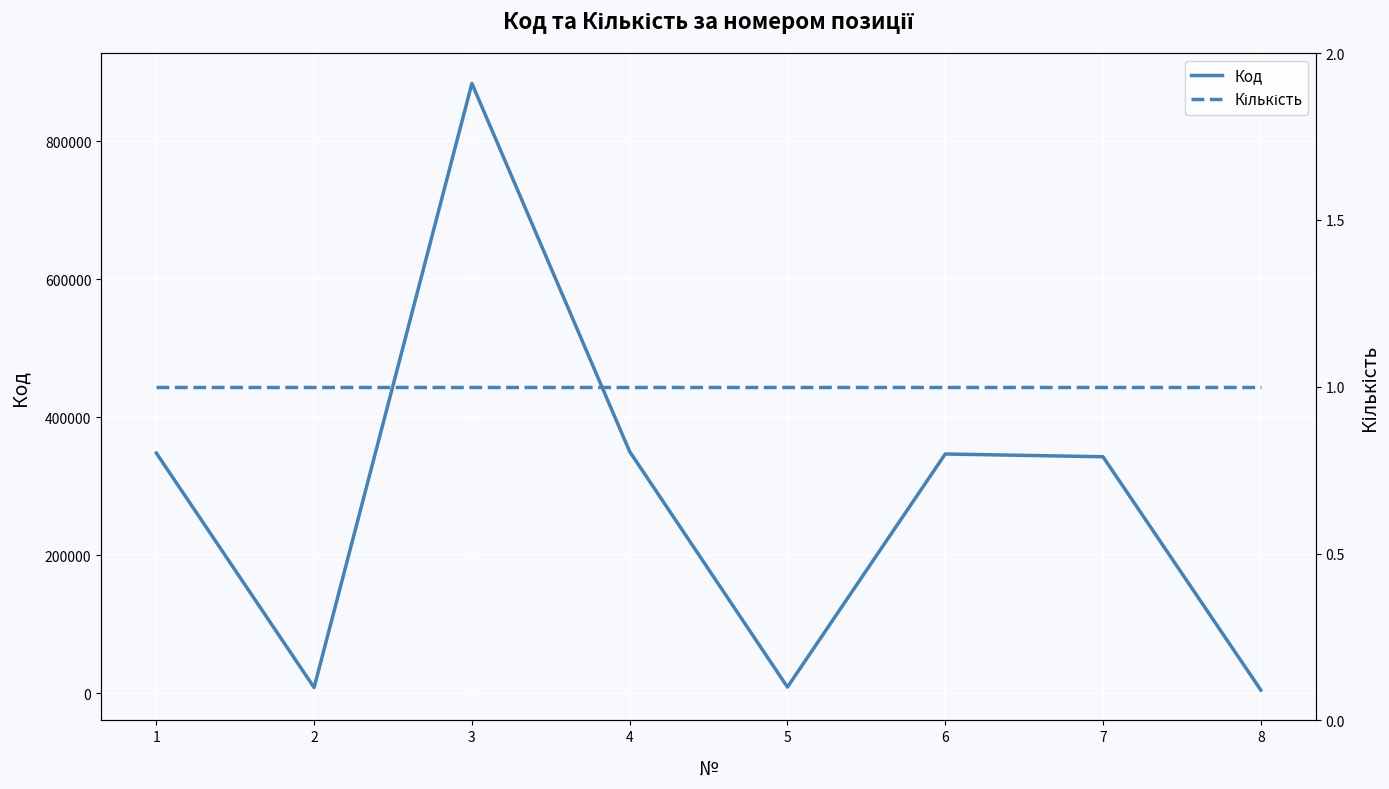

Count the number of categories in the chart.

8